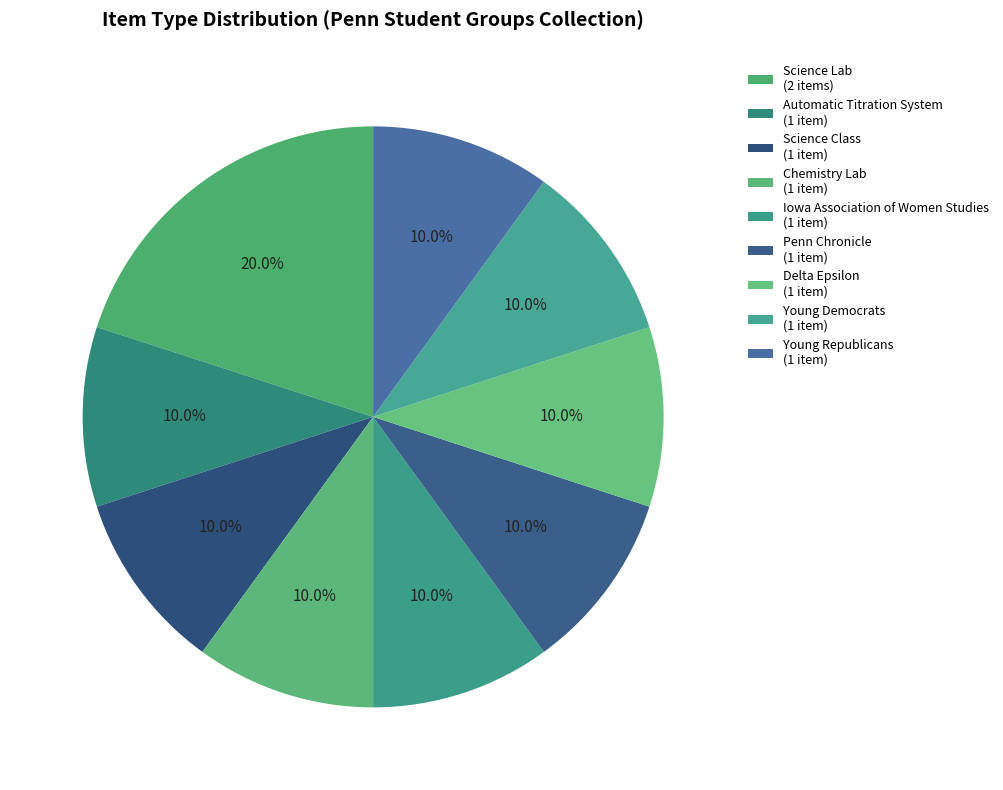

What is the smallest slice in the pie chart?

Automatic Titration System